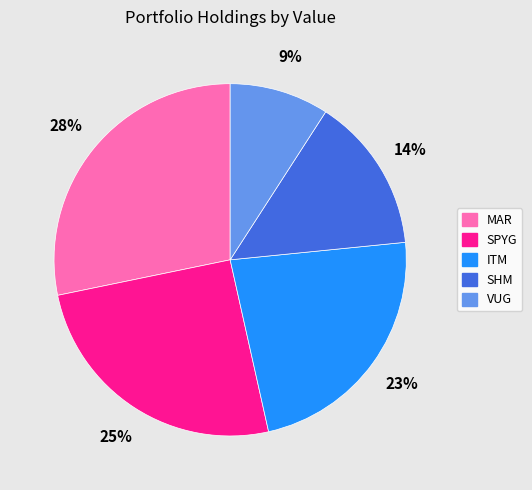

Which slice is the largest?

MAR